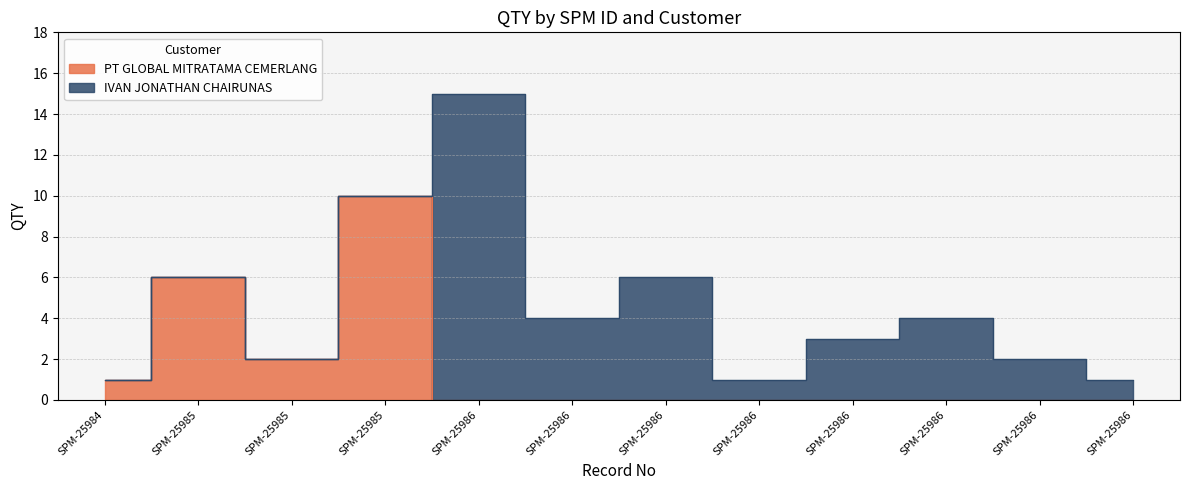

Does the chart display data point markers on the line(s)?

No